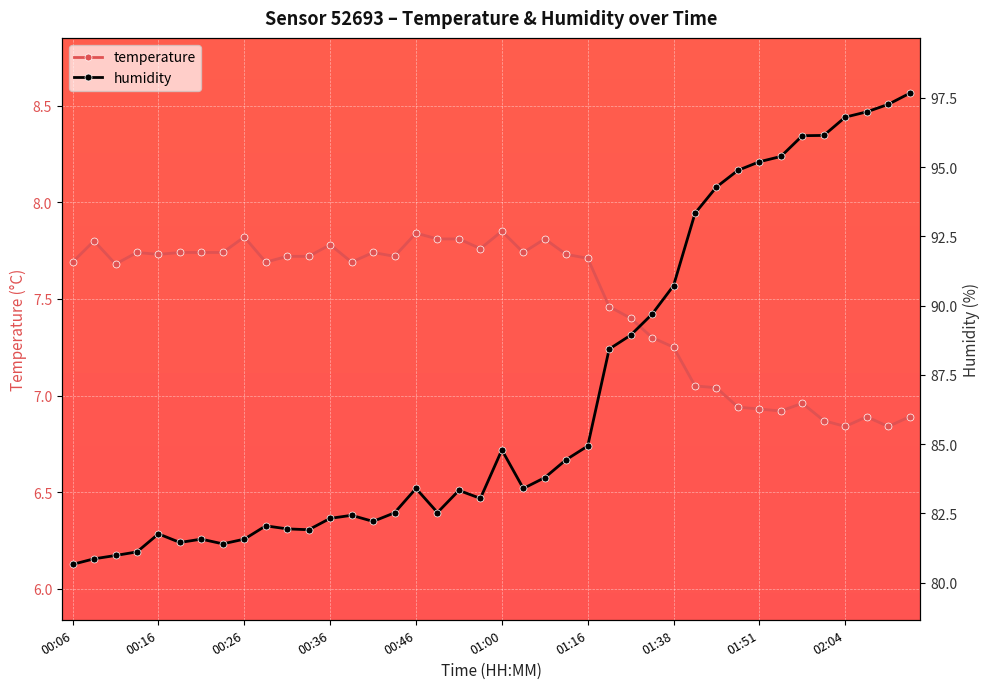

How many series are shown in this chart?

2